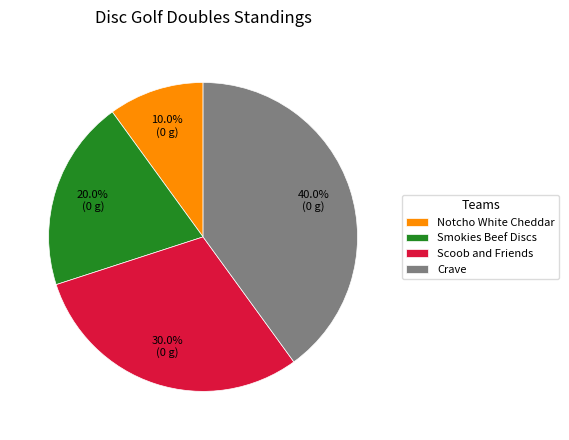

Rank the categories by value from highest to lowest.

Crave, Scoob and Friends, Smokies Beef Discs, Notcho White Cheddar